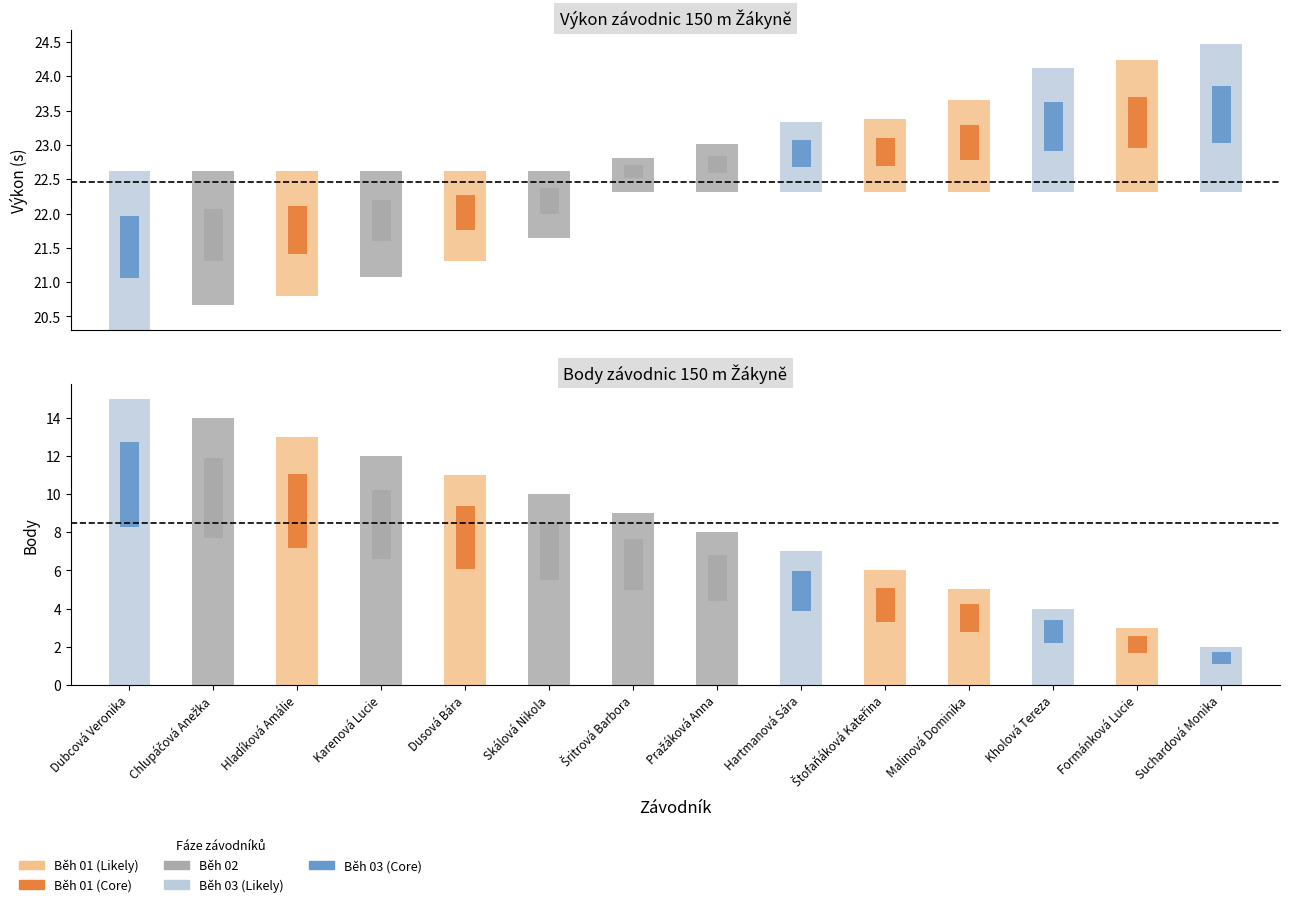

Does the chart contain stacked bars?

No